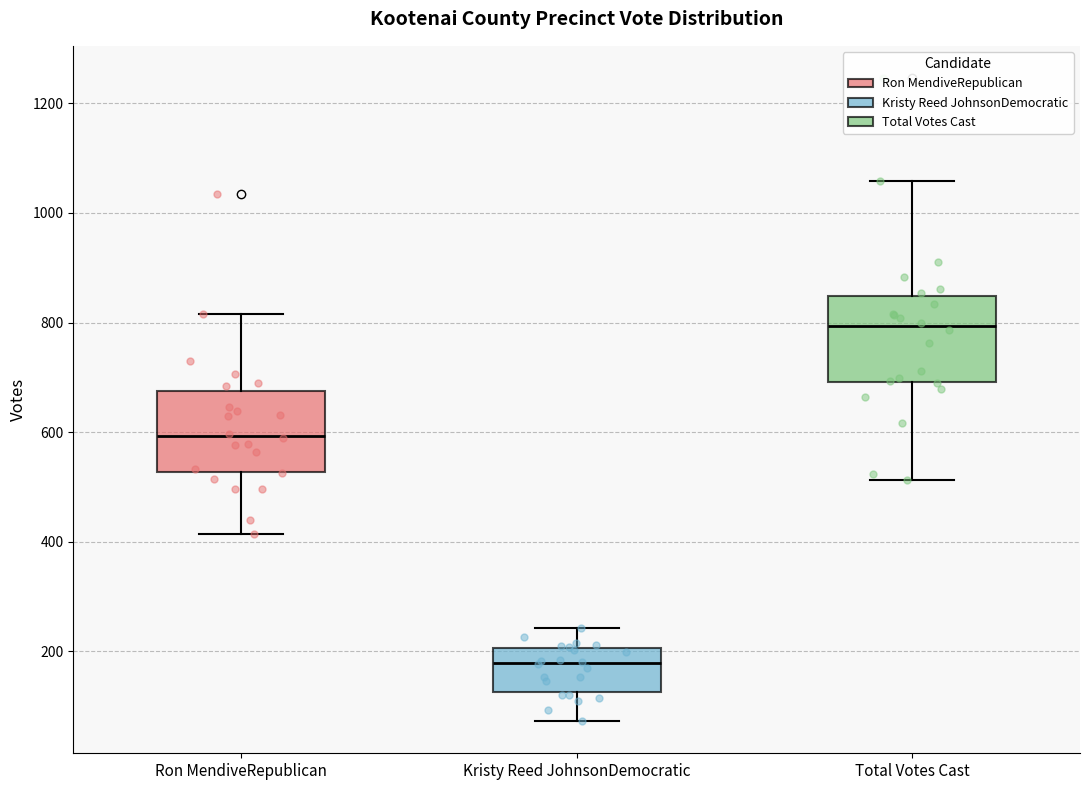

Where does the lower whisker of the box for Total Votes Cast end on the y-axis? The values are not printed on the chart, so give them approximately, as read against the axis.

520